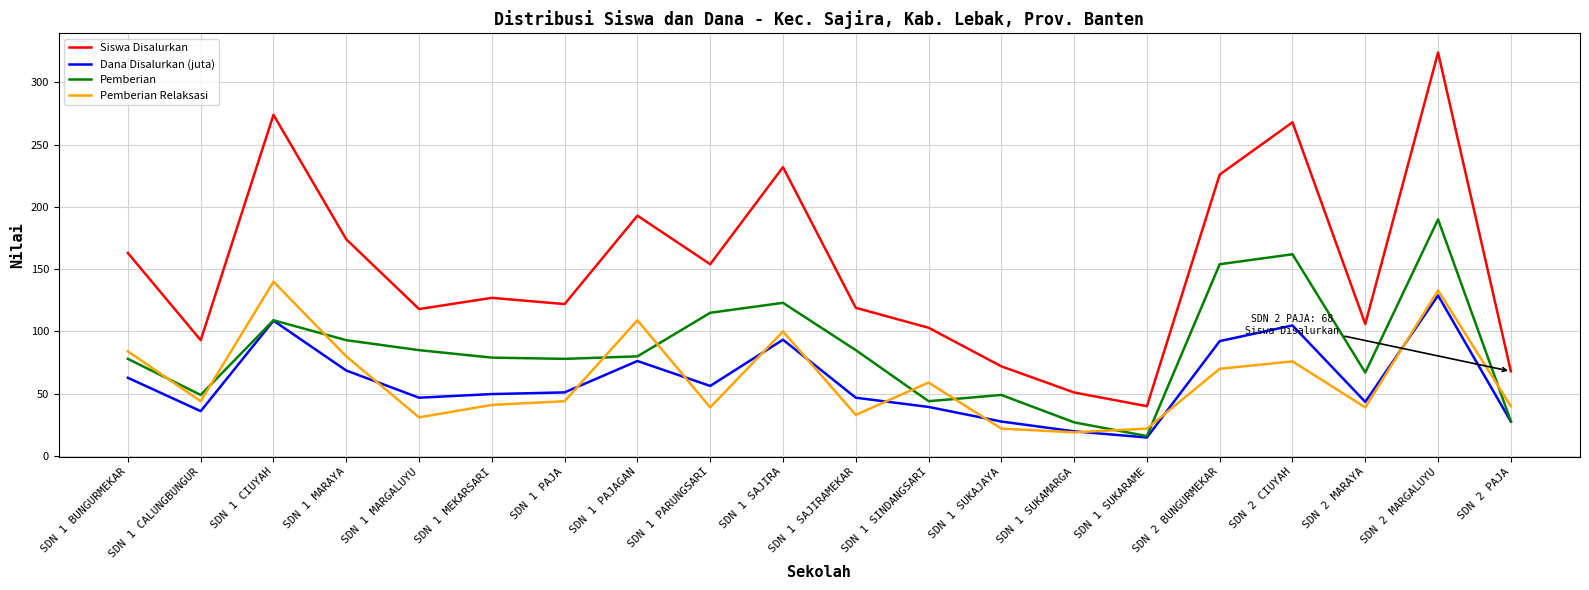

True or false: Pemberian and Siswa Disalurkan cross at least once.

False